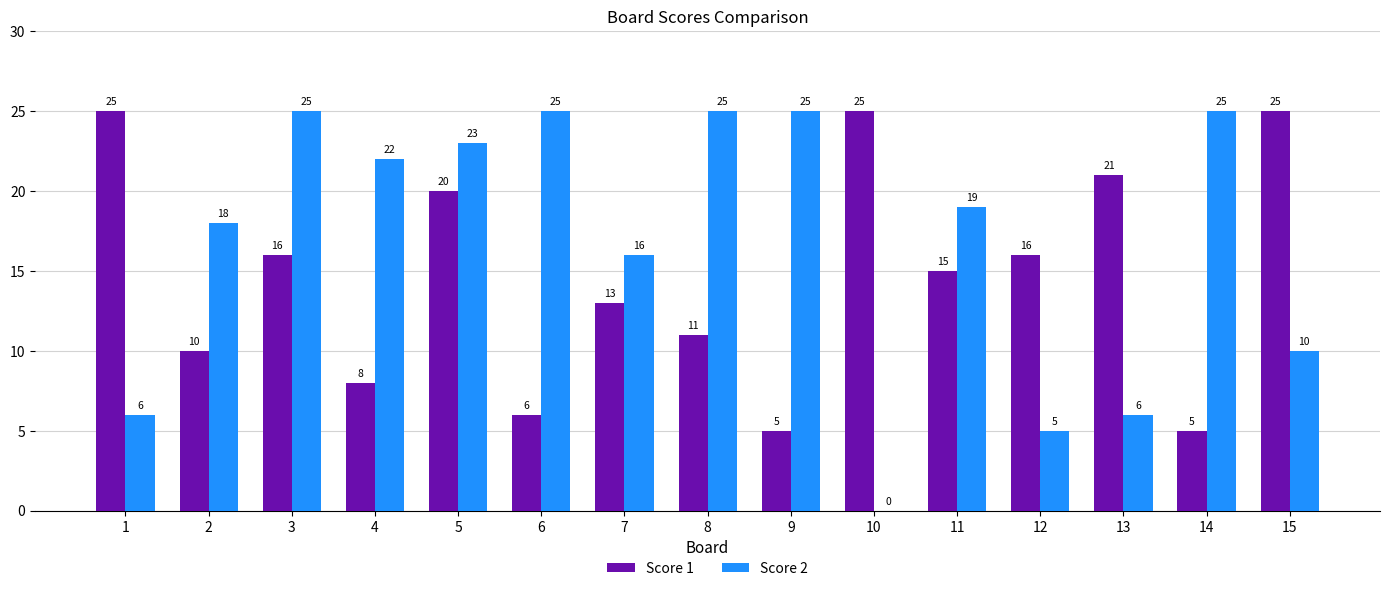

Which series has the largest total across all categories?

Score 2